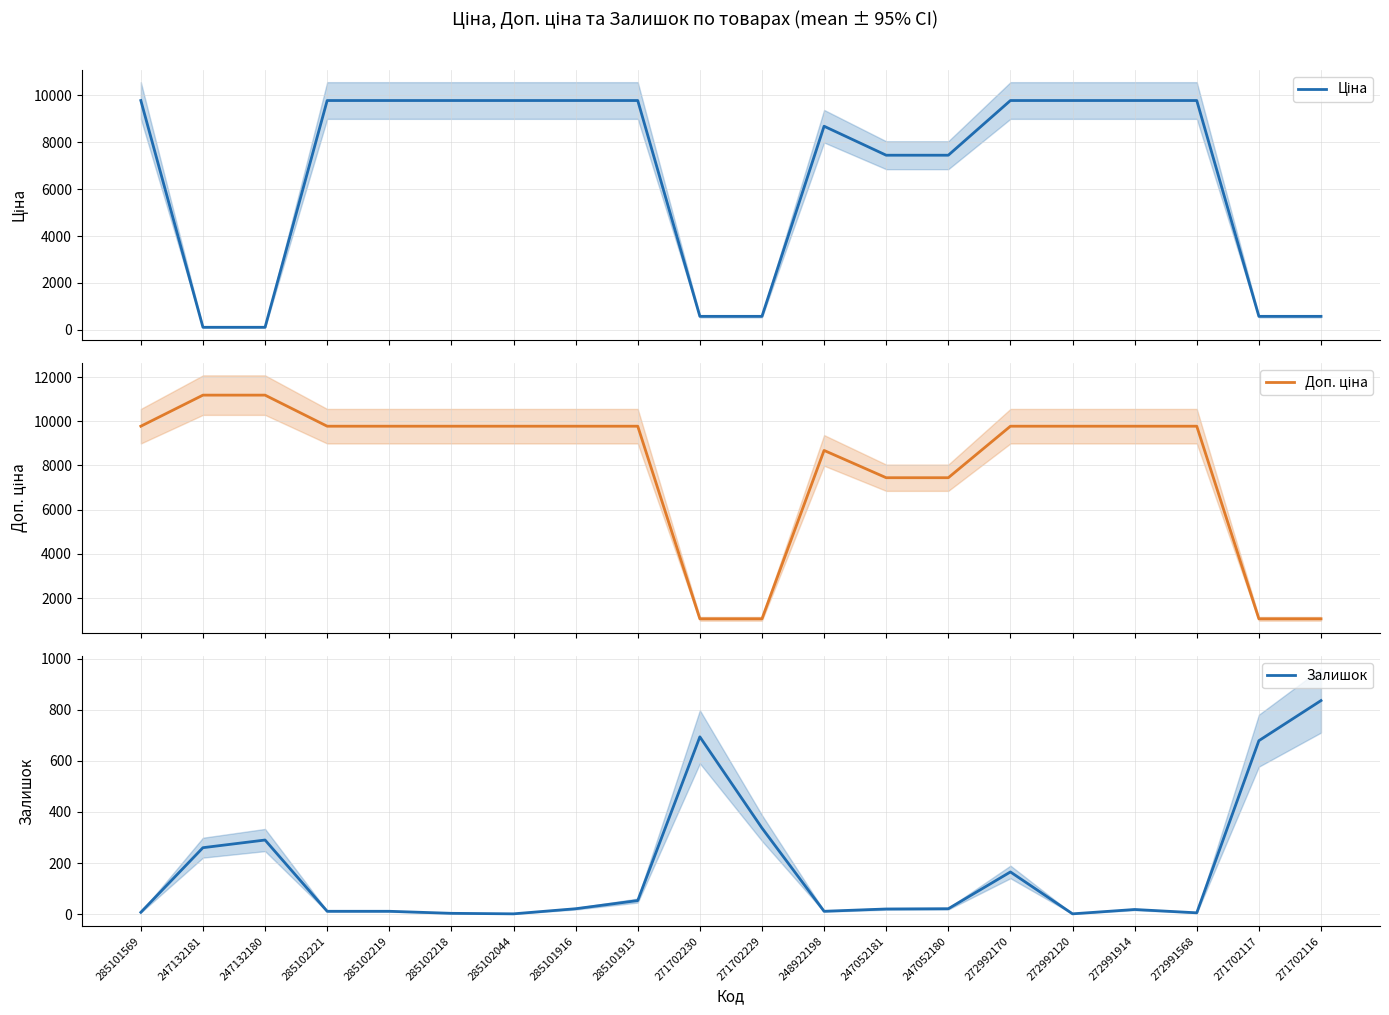

Between 285102218 and 247052181, which series saw the biggest shift?

Ціна